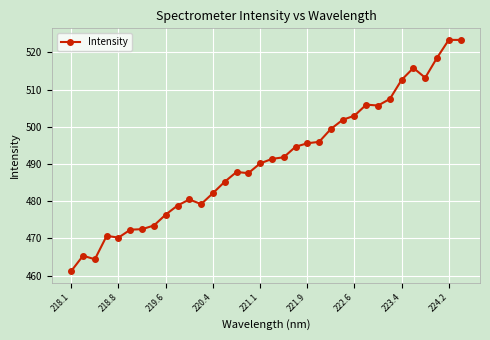

What is the difference between the maximum and minimum values?

62.1